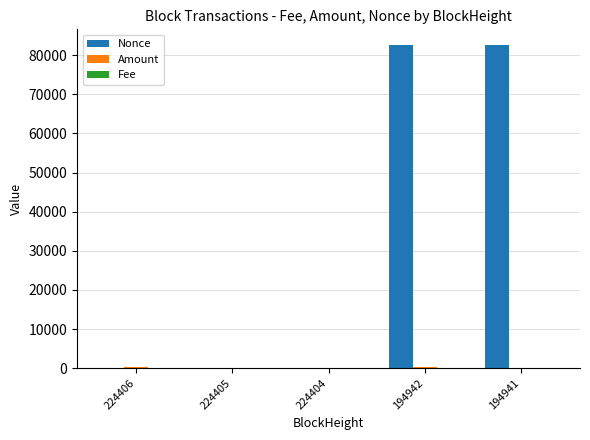

What is the sum of all Nonce values?

164979.0